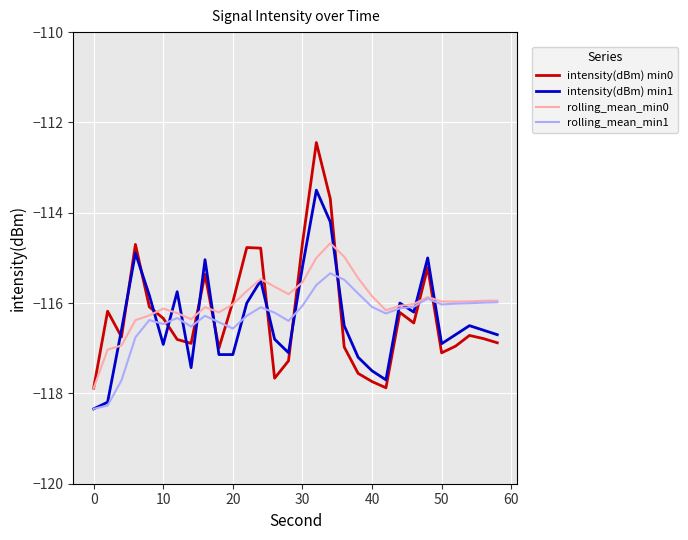

Which series has the widest spread of values?

intensity(dBm) min0